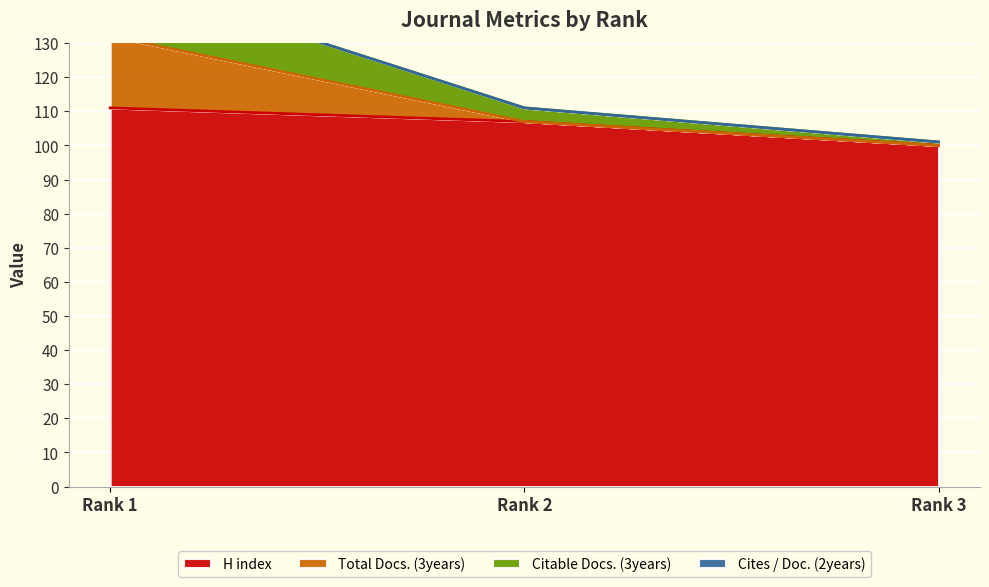

The Total Docs. (3years) series shows 24 at Rank 2. True or false?

False